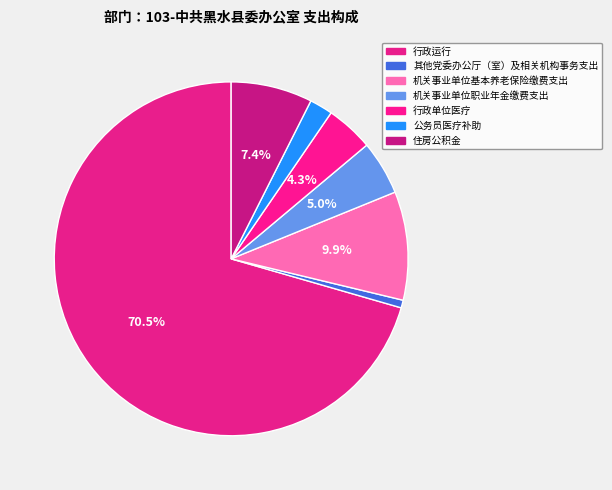

To the nearest percent, what portion does 机关事业单位职业年金缴费支出 represent?

5%